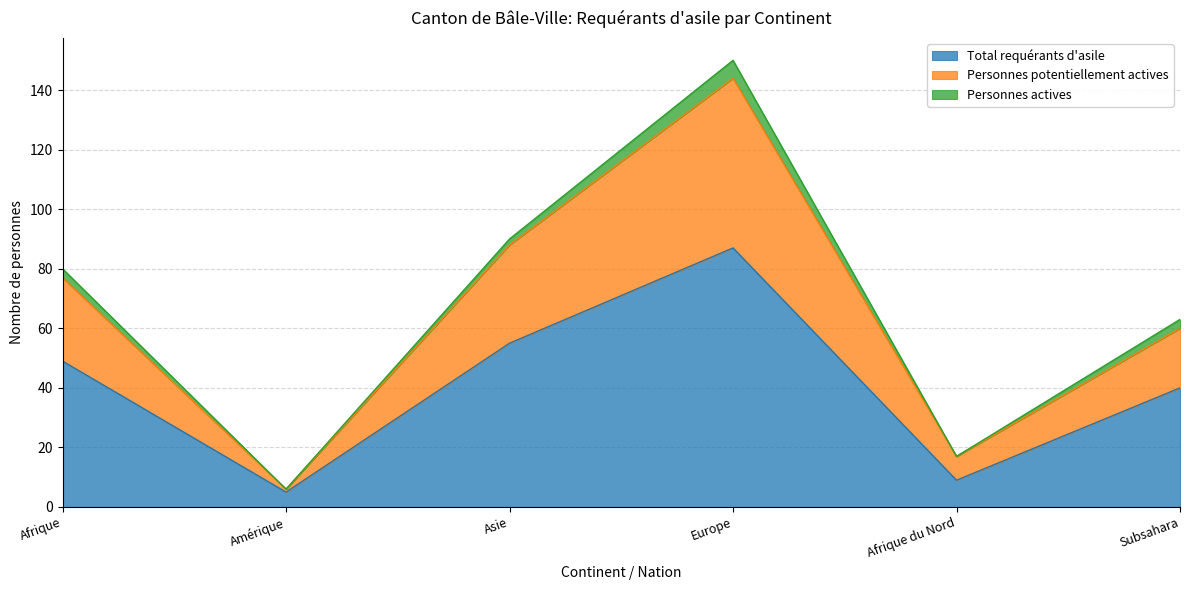

Which category has the highest value in the Total requérants d'asile series?

Europe